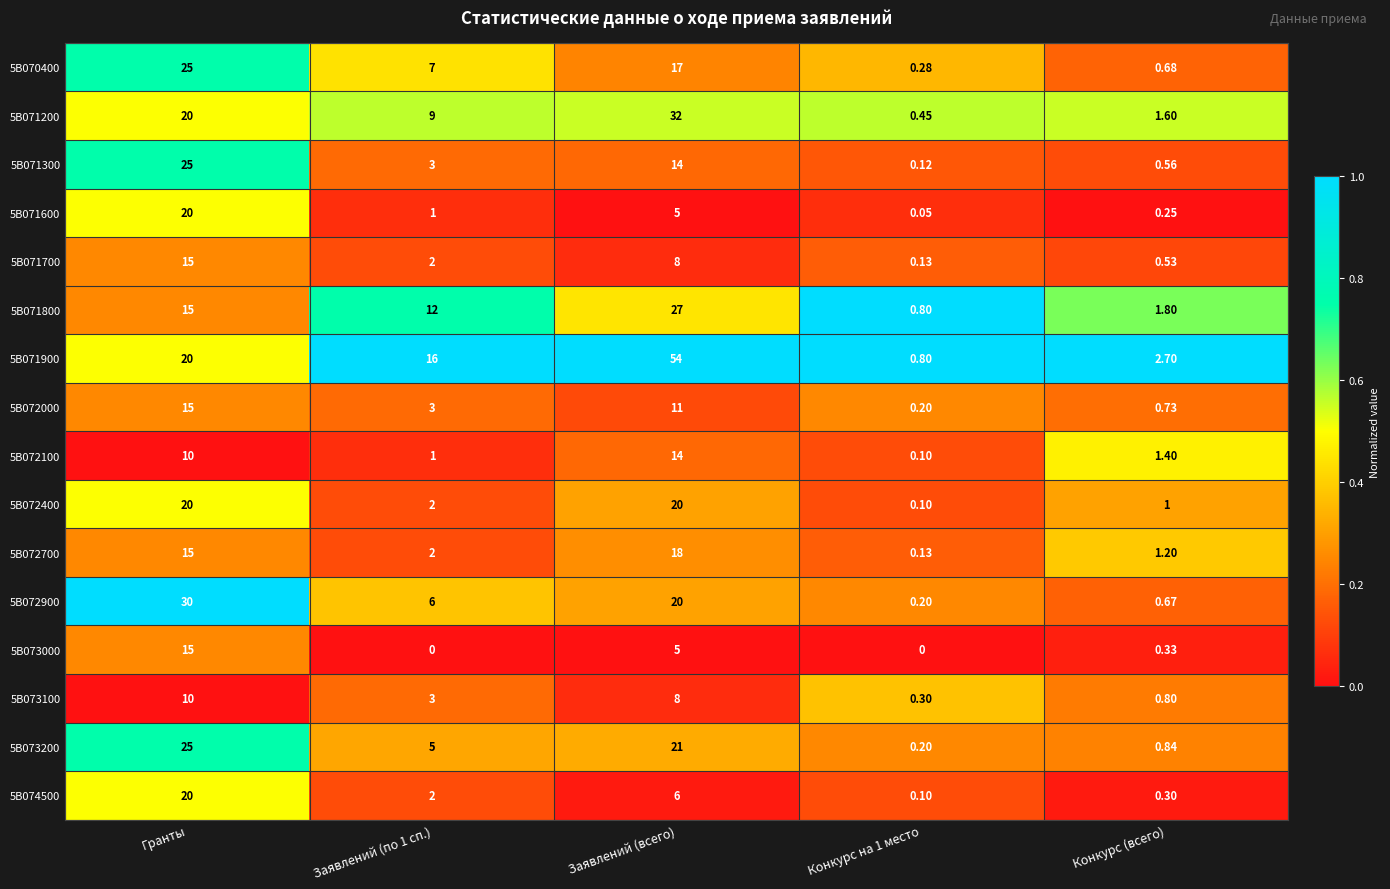

At which label does 5B072700 first exceed 2?

Гранты